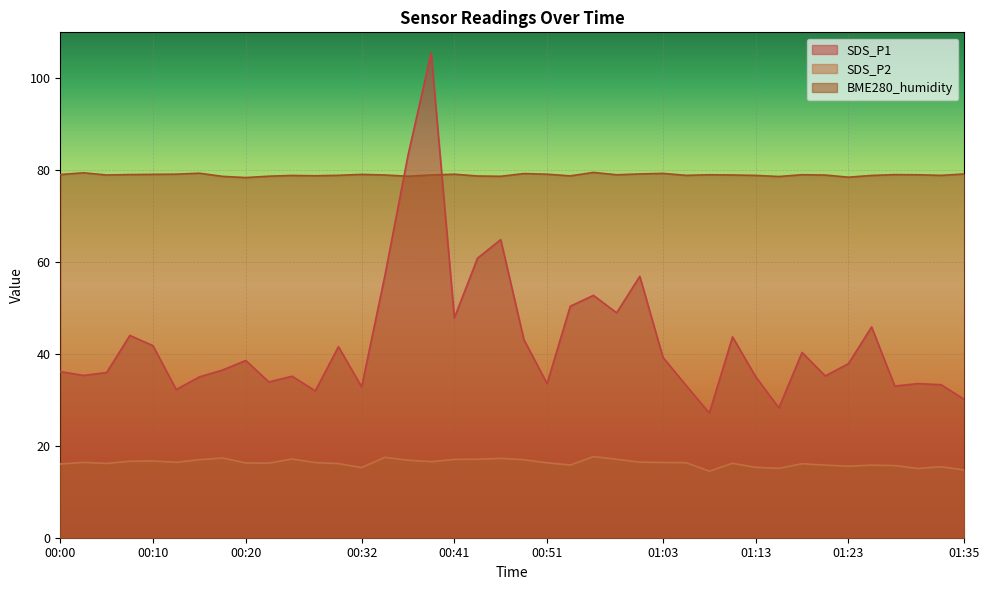

Count the number of data series in this chart.

3